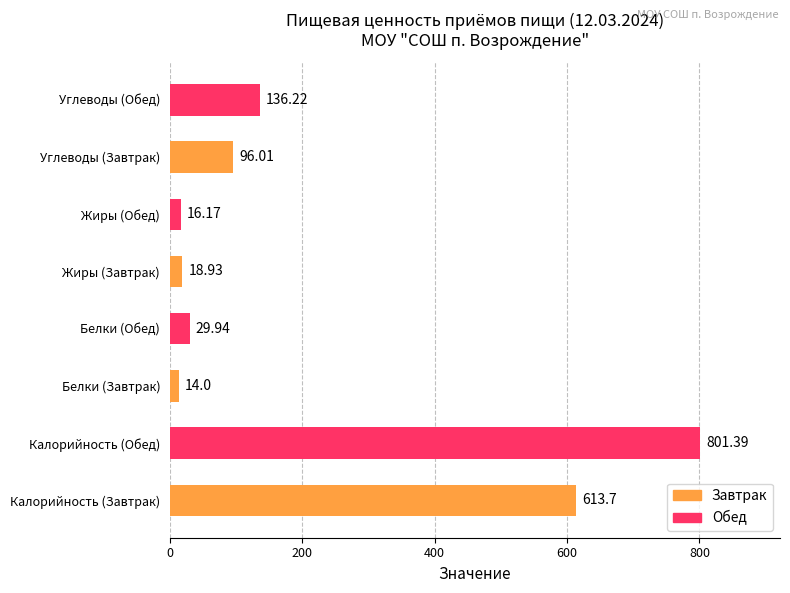

Which has a higher value, Углеводы (Завтрак) or Белки (Завтрак)?

Углеводы (Завтрак)